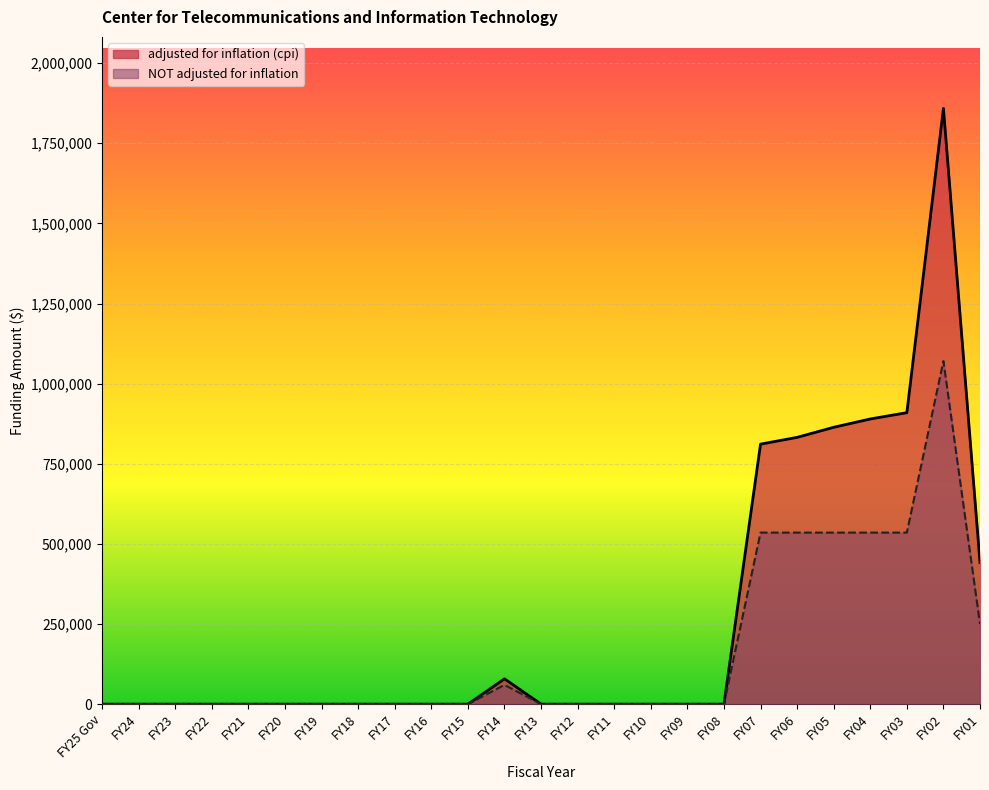

The NOT adjusted for inflation series shows 0 at FY22. True or false?

True